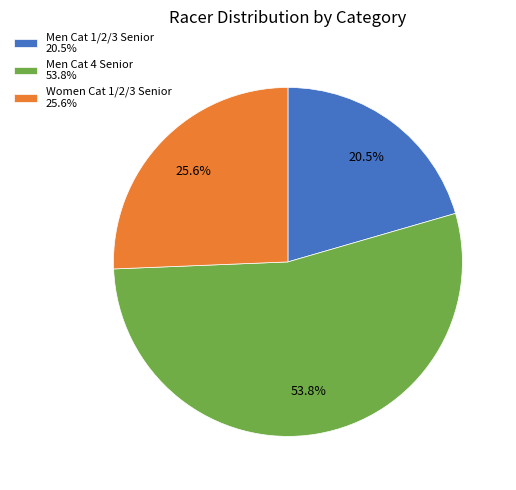

Does Men Cat 4 Senior represent more than half of the total?

Yes